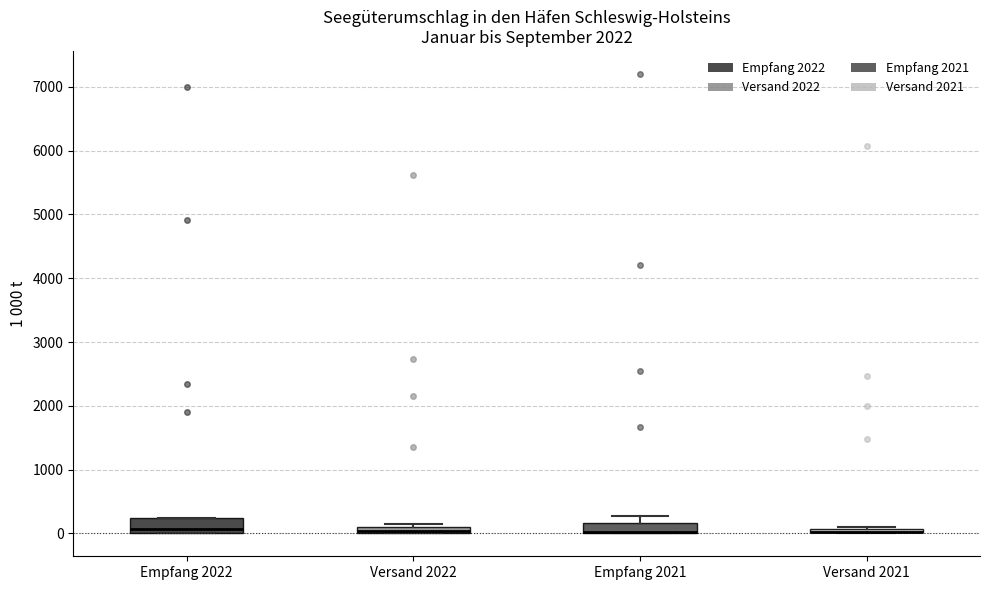

Where is the lower edge of the box for Versand 2021 on the y-axis? The values are not printed on the chart, so give them approximately, as read against the axis.

0